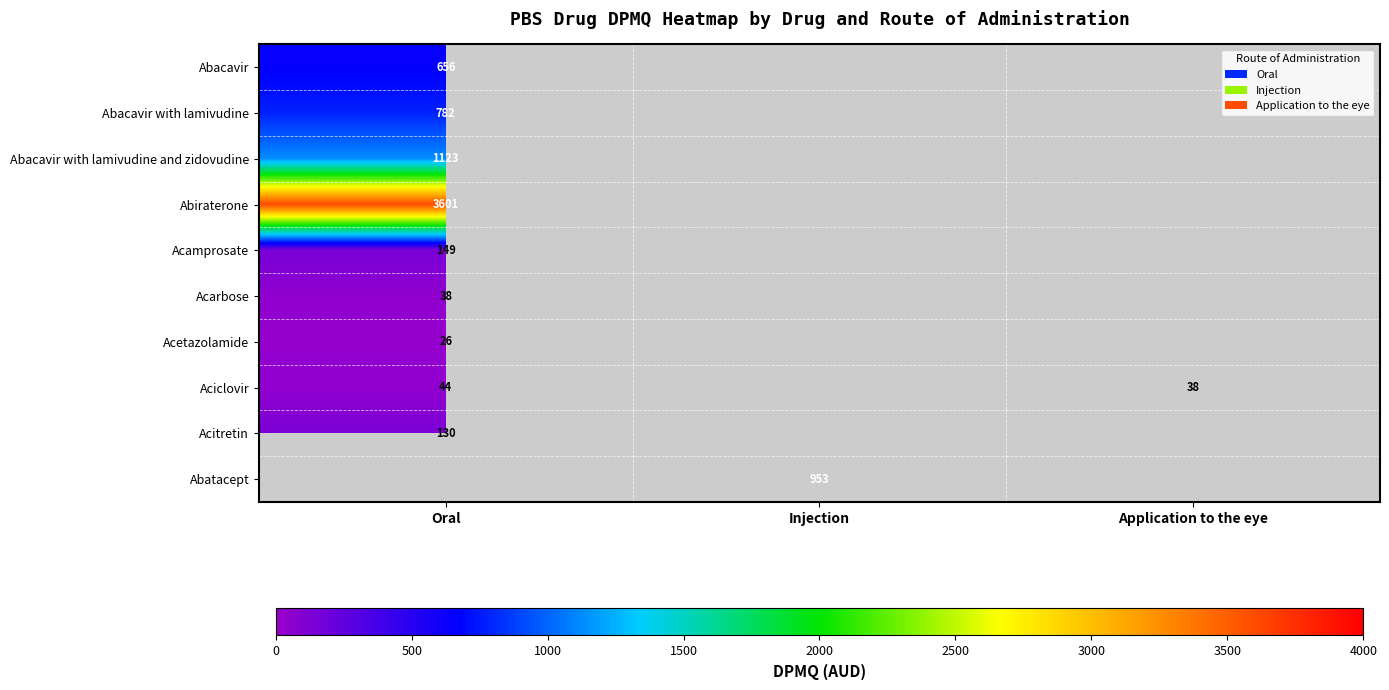

Which label corresponds to the largest value in the chart?

Oral